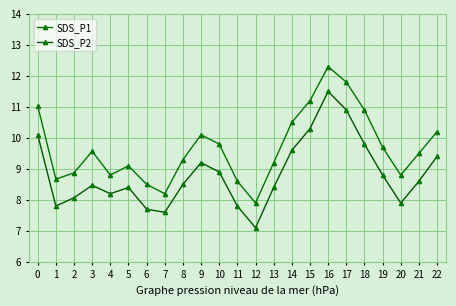

Reading left to right, what are all the values shown in this chart?

SDS_P1: 11.0	8.7	8.9	9.6	8.8	9.1	8.5	8.2	9.3	10.1	9.8	8.6	7.9	9.2	10.5	11.2	12.3	11.8	10.9	9.7	8.8	9.5	10.2
SDS_P2: 10.1	7.8	8.1	8.5	8.2	8.4	7.7	7.6	8.5	9.2	8.9	7.8	7.1	8.4	9.6	10.3	11.5	10.9	9.8	8.8	7.9	8.6	9.4